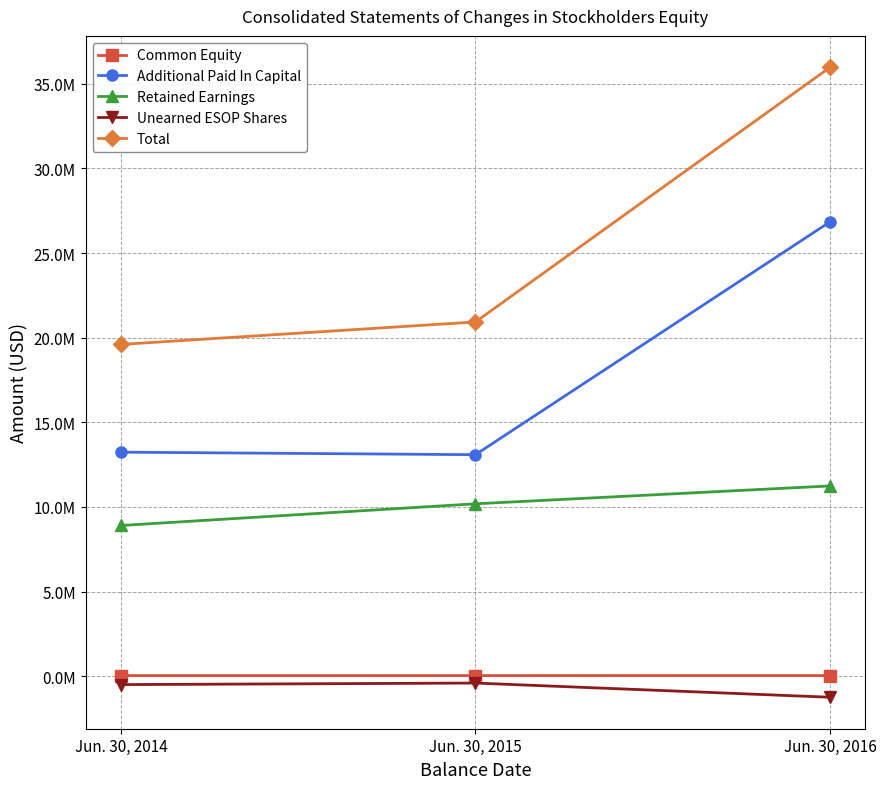

Between Jun. 30, 2014 and Jun. 30, 2016, which series saw the biggest shift?

Total